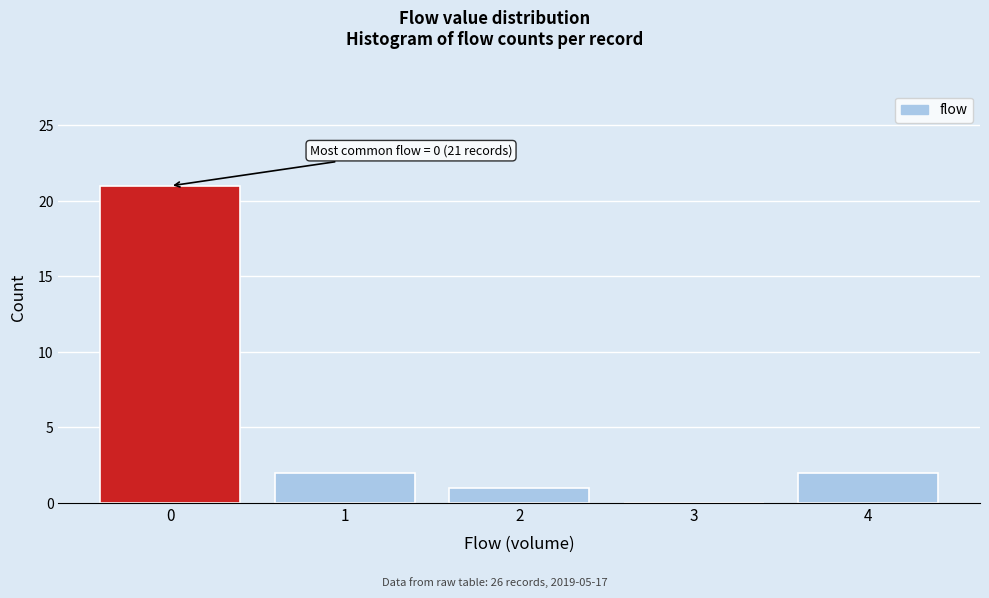

Reading left to right, extract all data points from this chart.

0=21	1=2	2=1	3=0	4=2